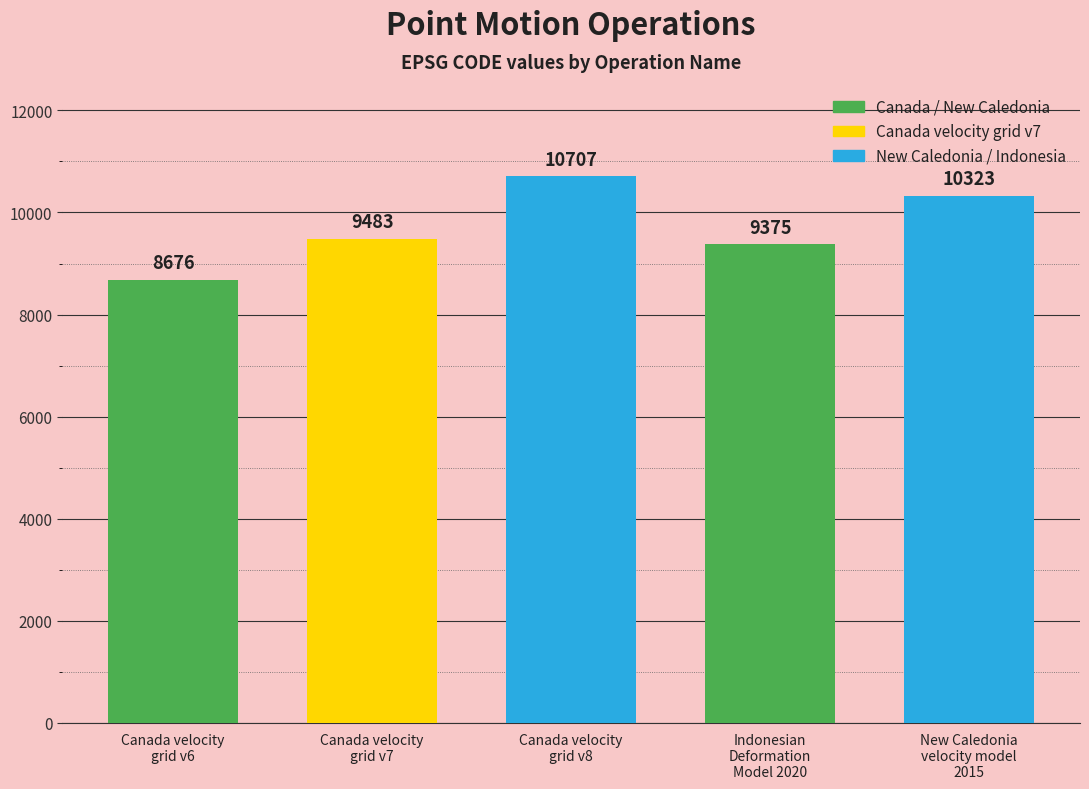

What is the maximum value shown in the chart?

10707